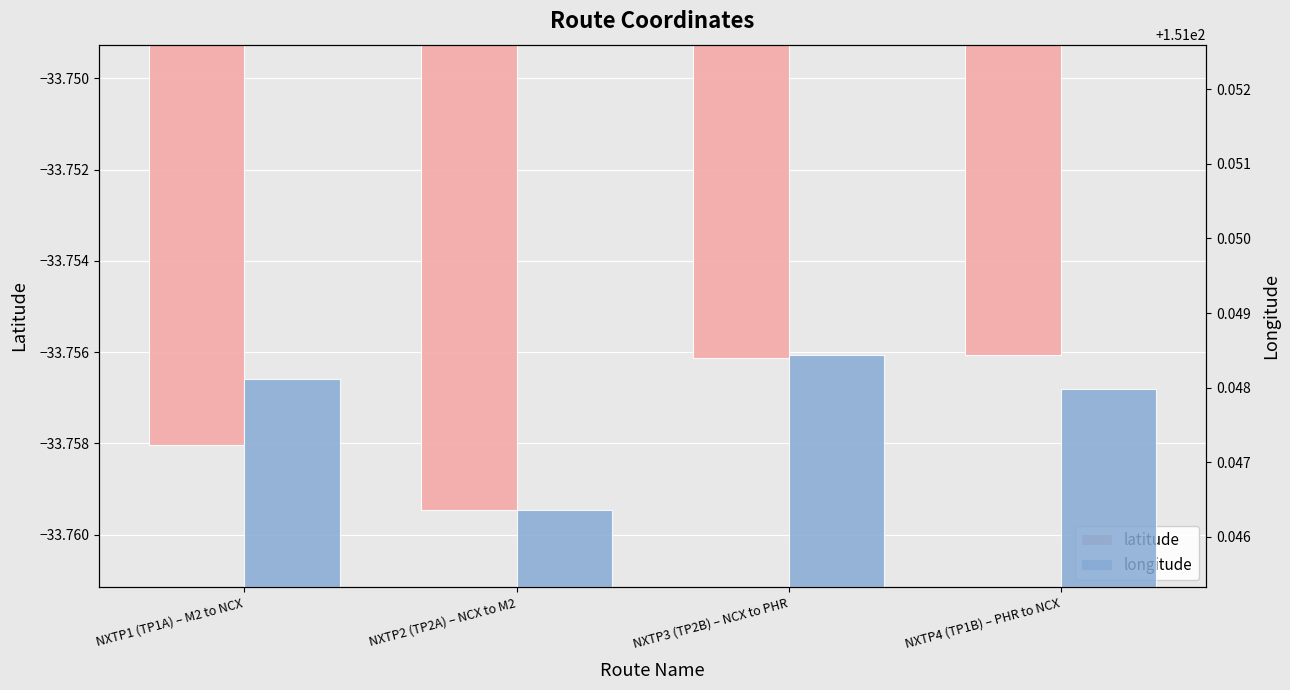

Reading right to left, extract all data points from this chart.

latitude: -33.8	-33.8	-33.8	-33.8
longitude: 151.0	151.0	151.0	151.0